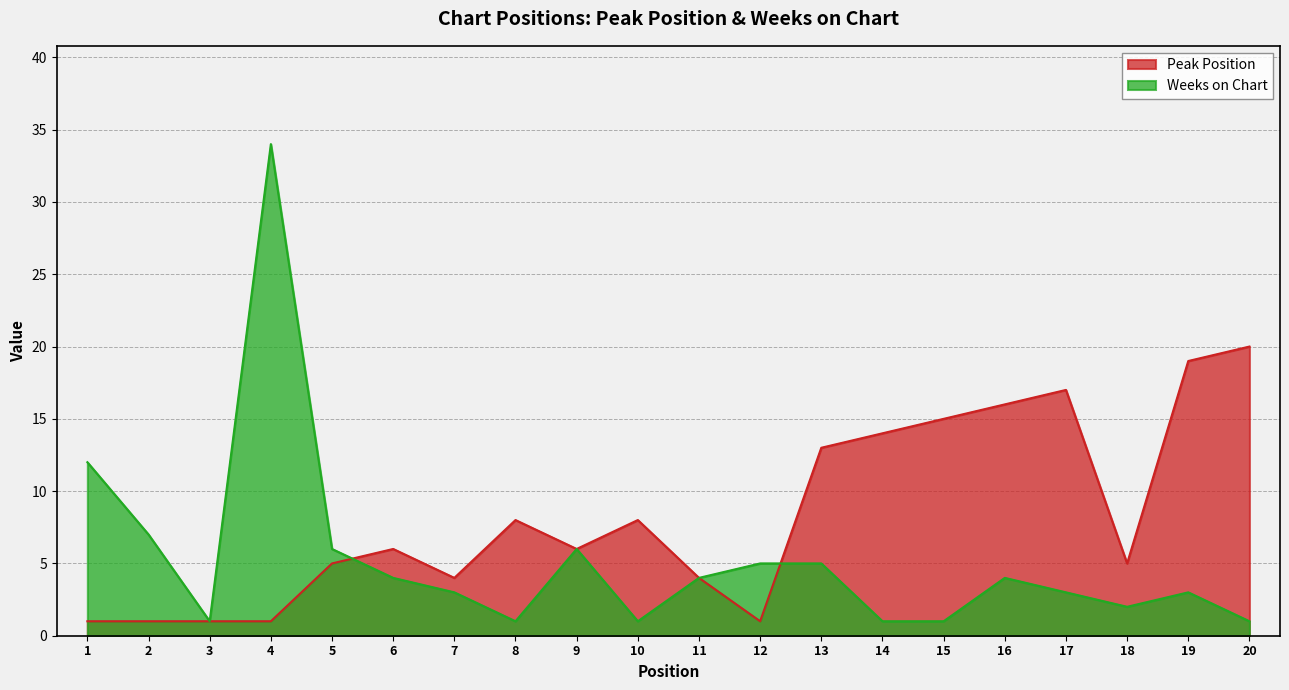

The value of Peak Position at 15 is 15. True or false?

True